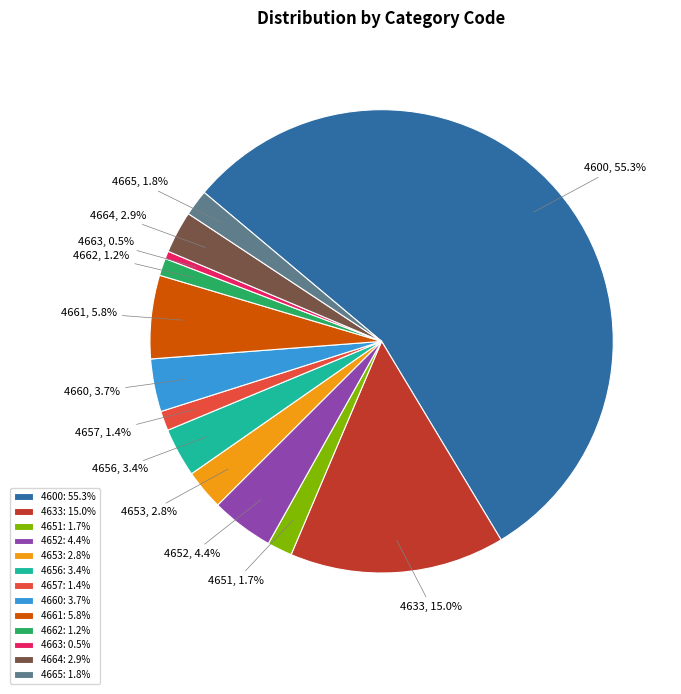

To the nearest percent, what is the difference between the 4633 and 4600 slice percentages?

40%